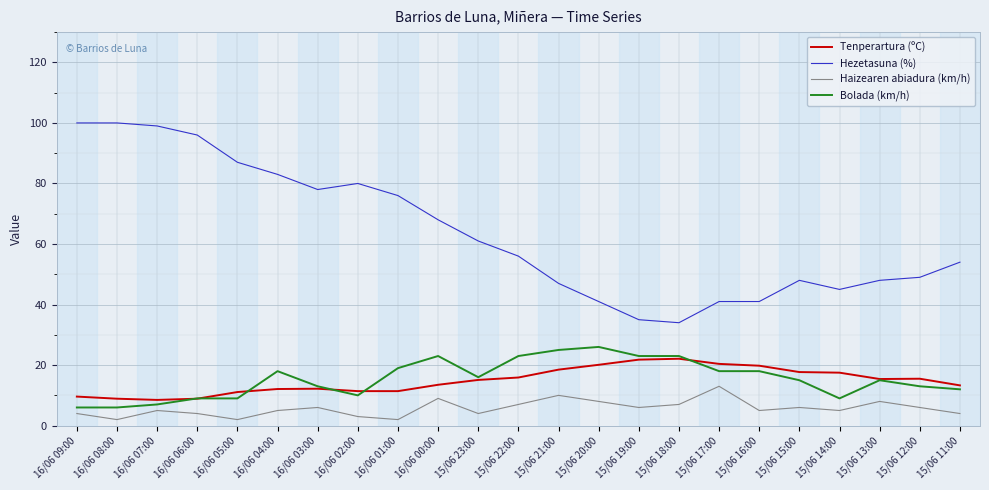

How many lines are shown in the chart?

4